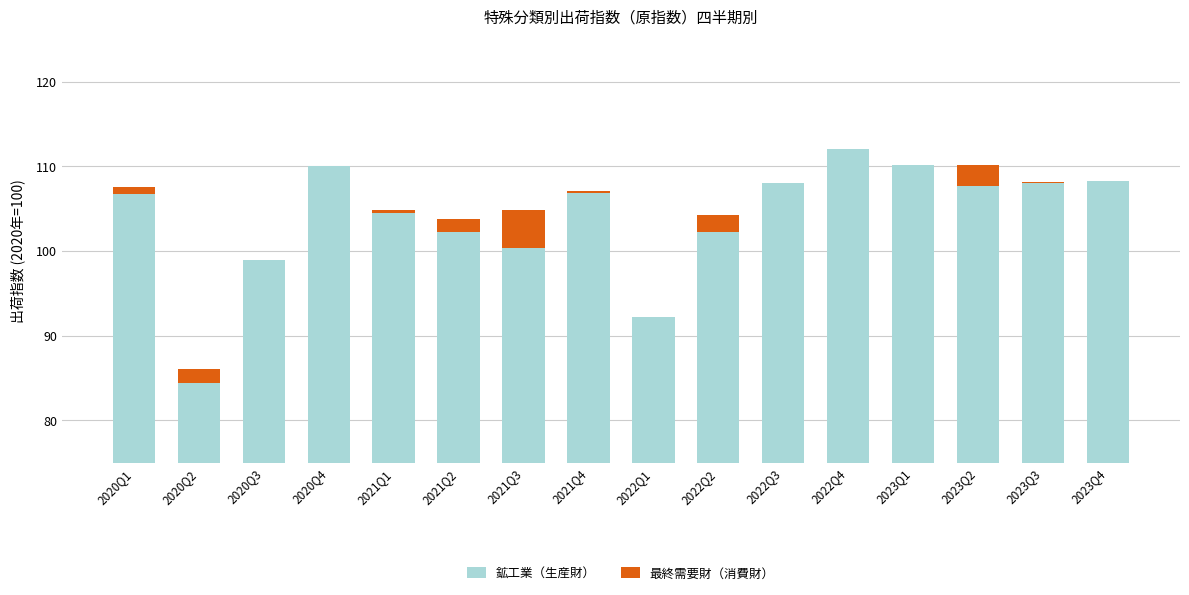

At 2020Q3, list the series in order from largest to smallest.

鉱工業（生産財）, 最終需要財（消費財）